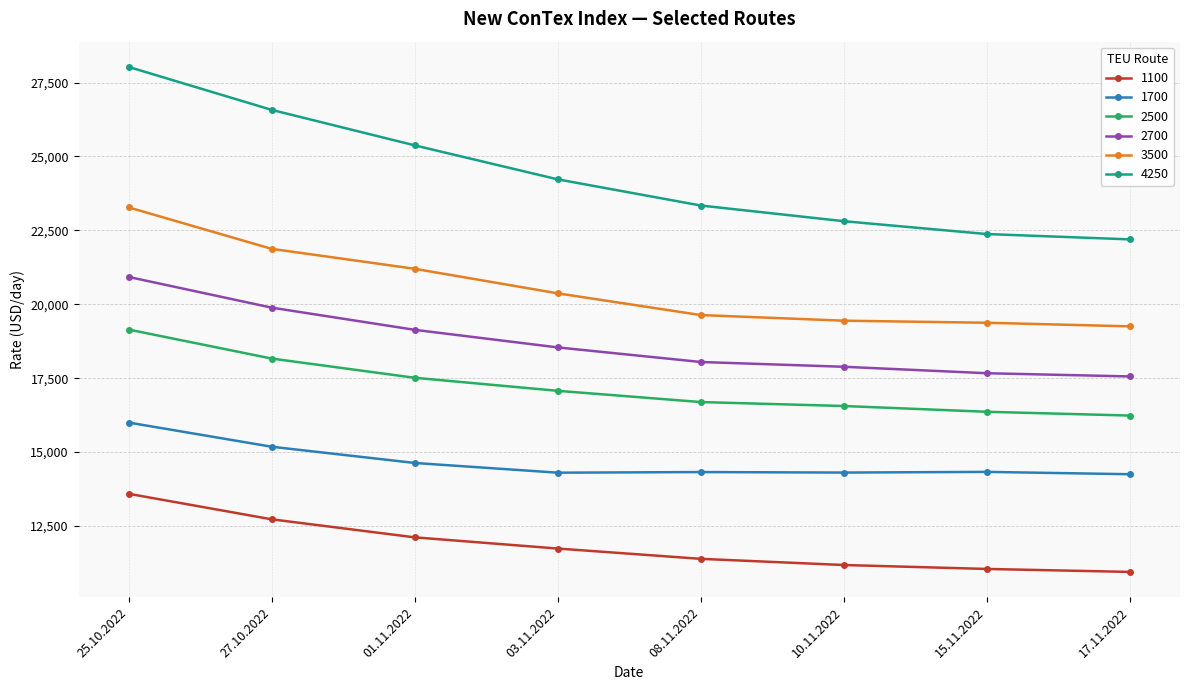

Which label corresponds to the largest value in the chart?

25.10.2022